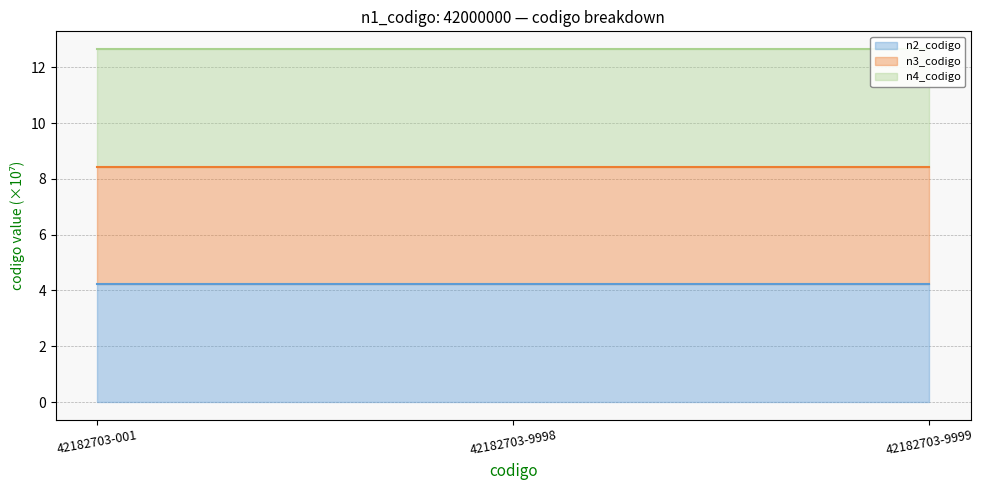

Reading left to right, extract all data points from this chart.

n2_codigo (line): 42182703-001=4.2	42182703-9998=4.2	42182703-9999=4.2
n3_codigo (line): 42182703-001=8.4	42182703-9998=8.4	42182703-9999=8.4
n4_codigo (line): 42182703-001=12.7	42182703-9998=12.7	42182703-9999=12.7